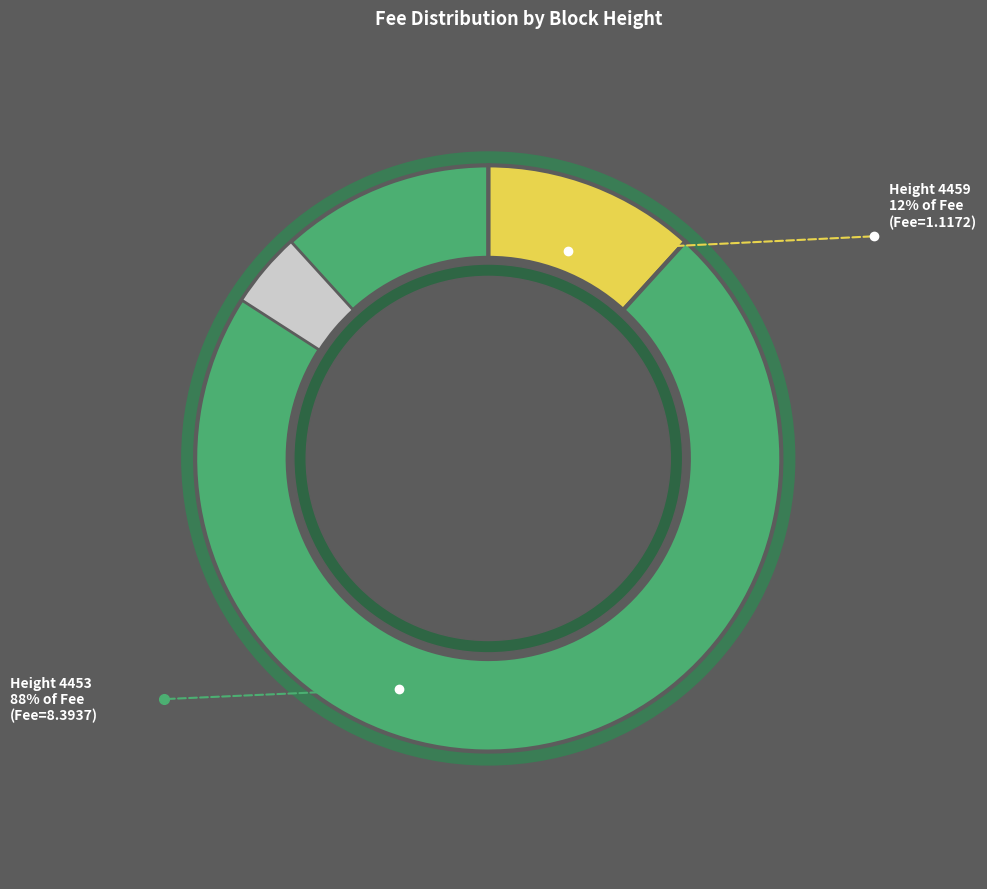

To the nearest percent, what portion does 4453 represent?

88%